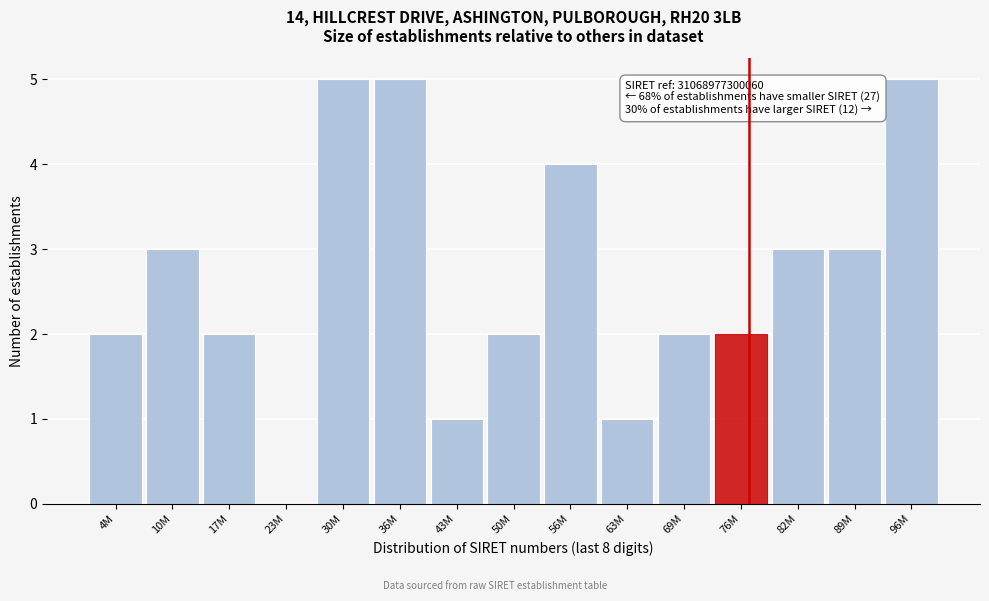

Reading right to left, extract all data points from this chart.

96M=5	89M=3	82M=3	76M=2	69M=2	63M=1	56M=4	50M=2	43M=1	36M=5	30M=5	23M=0	17M=2	10M=3	4M=2